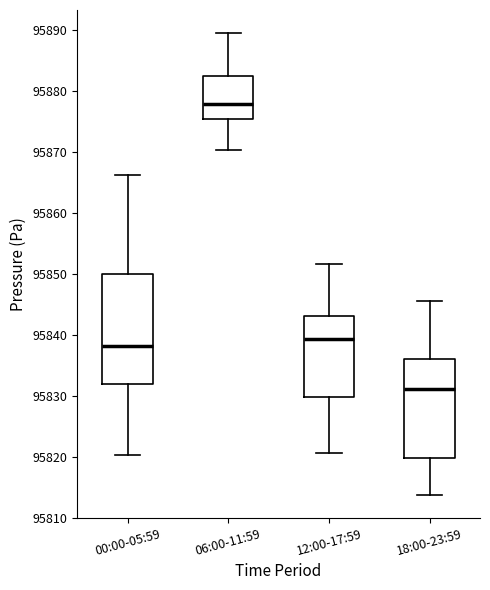

Where does the median line of the box for 12:00-17:59 sit on the y-axis? The values are not printed on the chart, so give them approximately, as read against the axis.

95839